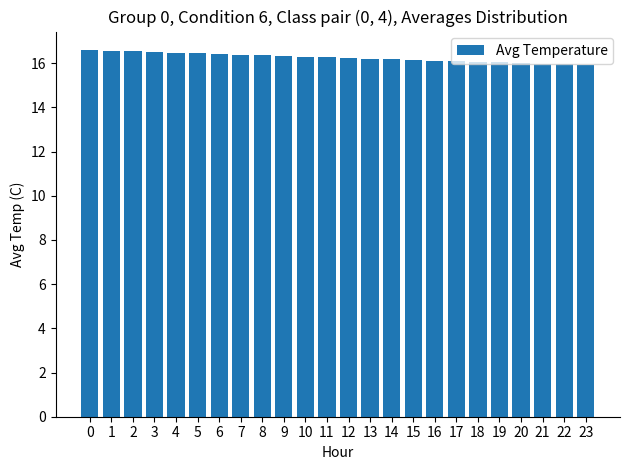

Approximately how many times larger is the value at 7 compared to 1?

1.0